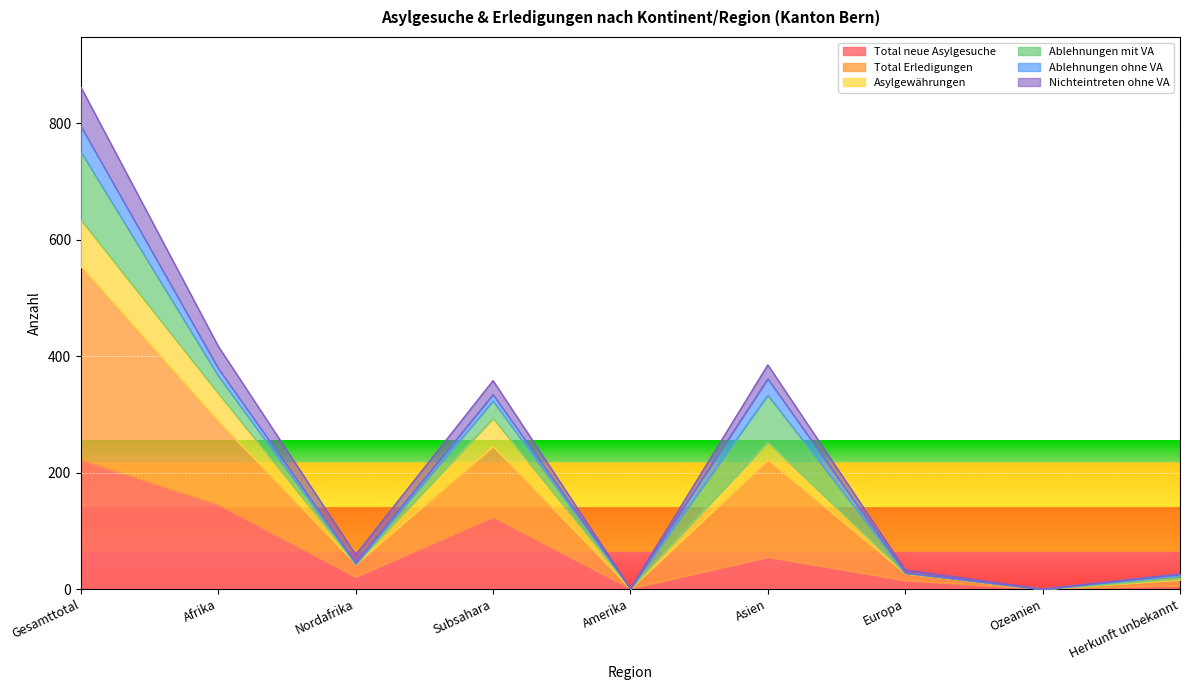

Which category has the lowest value across all series?

Ozeanien